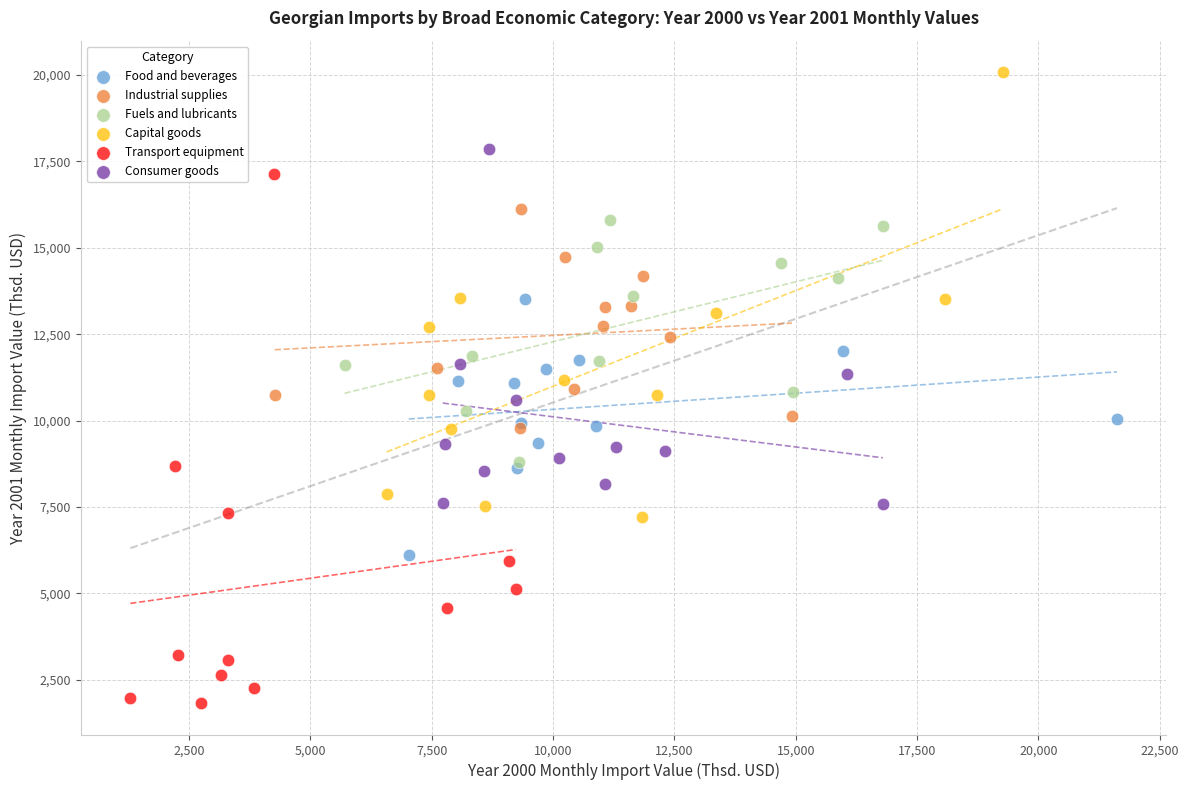

Which series has the largest Y range (max minus min)?

Transport equipment